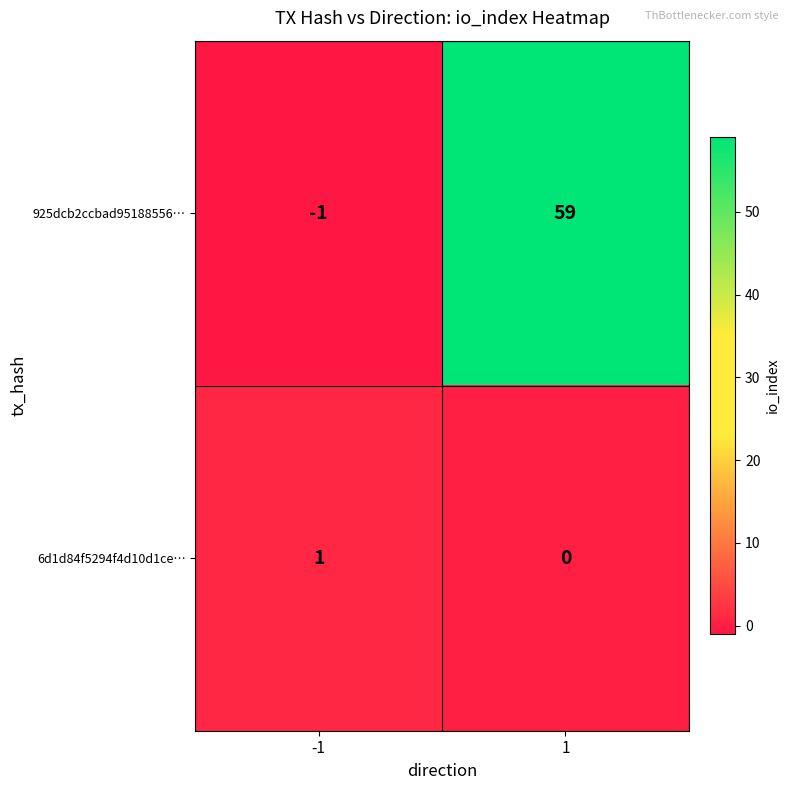

Which series has the widest spread of values?

925dcb2ccbad95188556…